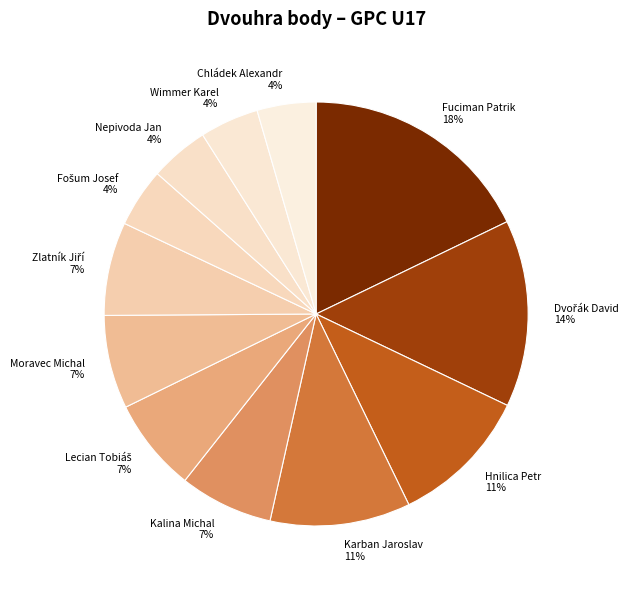

To the nearest percent, what portion does Hnilica Petr represent?

11%